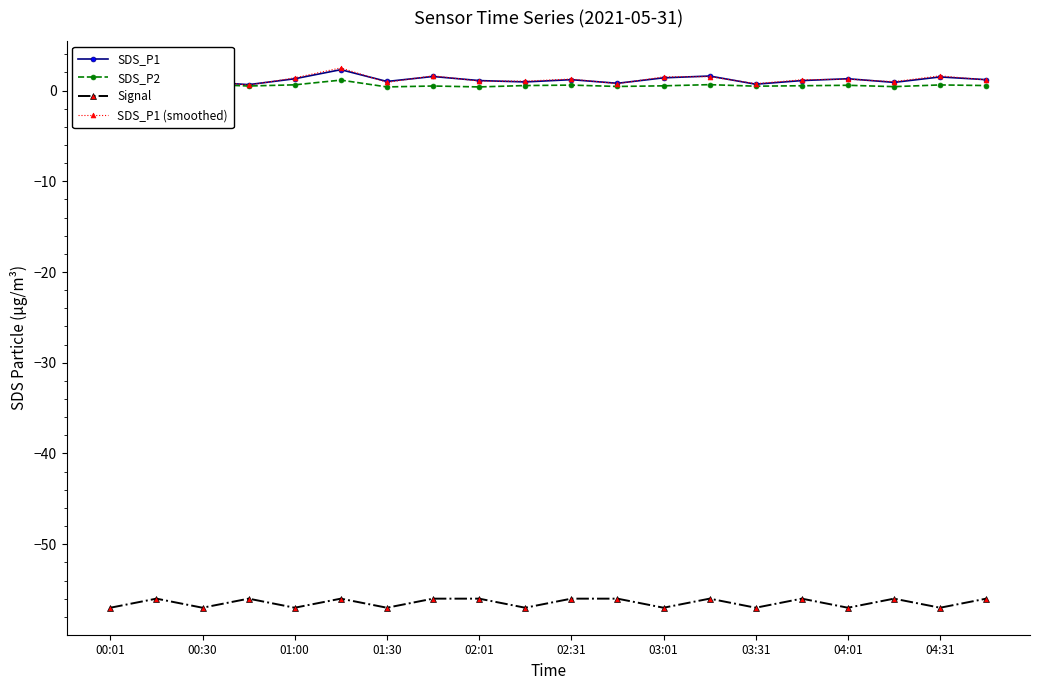

Is this an area chart (filled region under the line)?

No